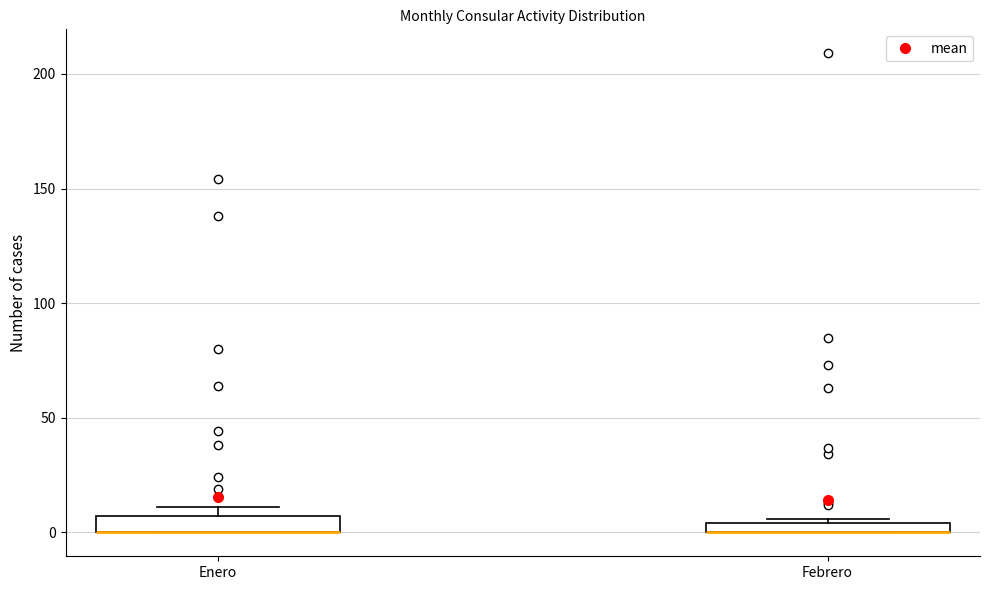

Where is the lower edge of the box for Febrero on the y-axis? The values are not printed on the chart, so give them approximately, as read against the axis.

0